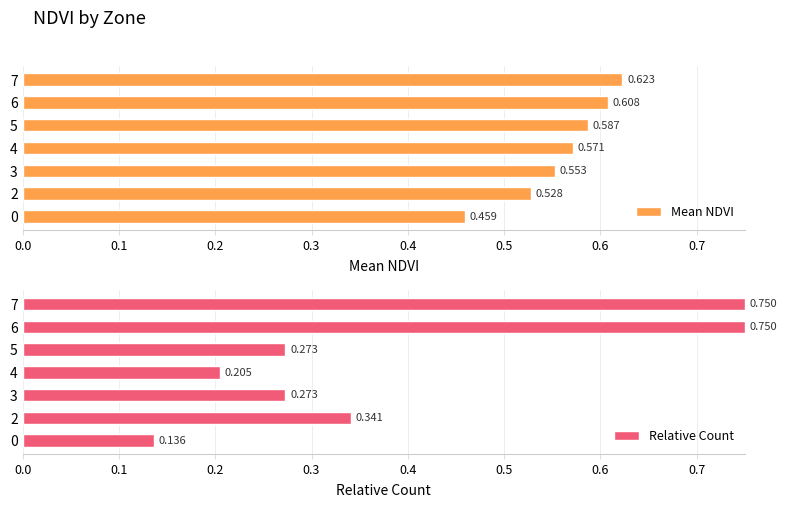

Count the number of data series in this chart.

2